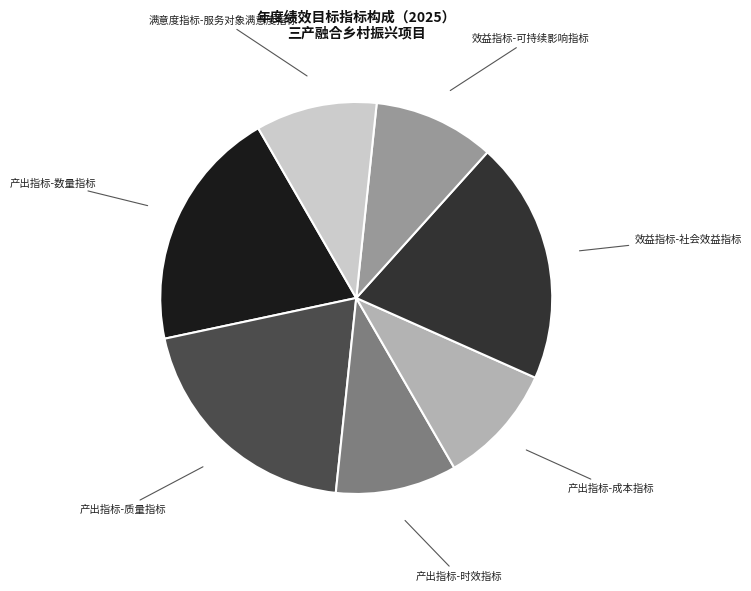

Approximately how many times larger is the value at 满意度指标-服务对象满意度指标 compared to 效益指标-社会效益指标?

0.5